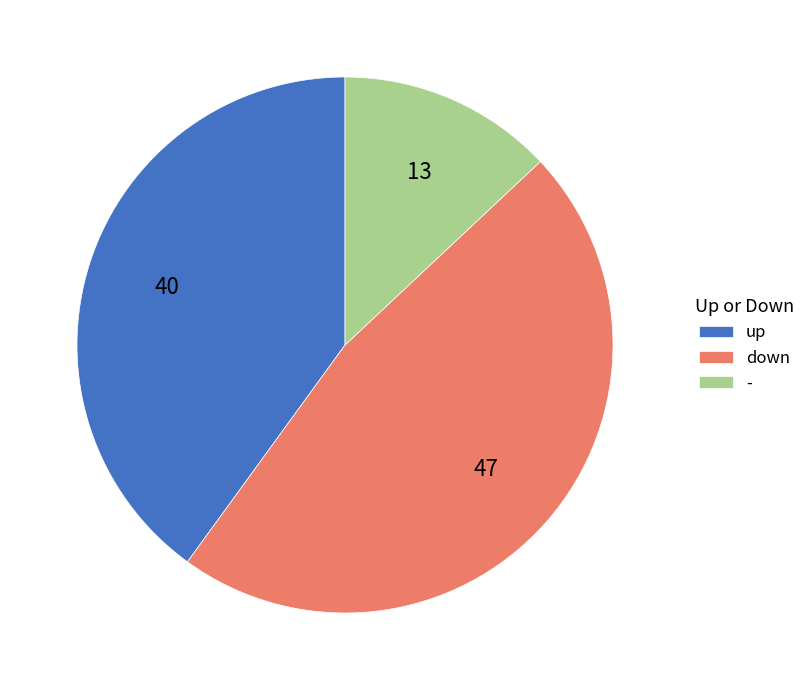

Is there any slice that represents more than half of the pie?

No